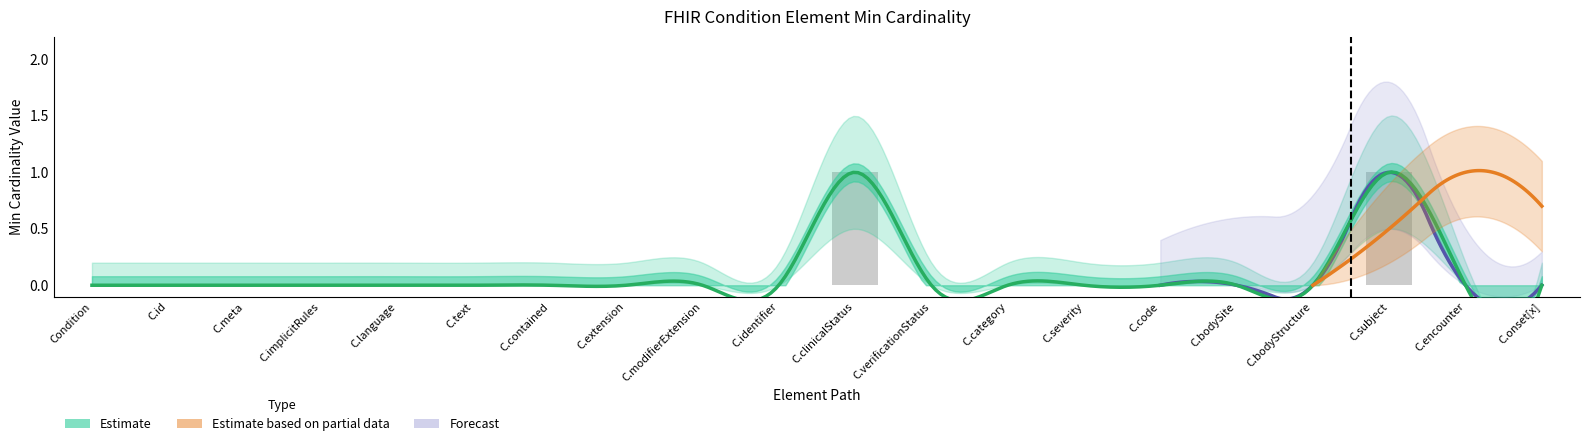

List the labels in order of value, largest first.

C.clinicalStatus, C.subject, Condition, C.id, C.meta, C.implicitRules, C.language, C.text, C.contained, C.extension, C.modifierExtension, C.identifier, C.verificationStatus, C.category, C.severity, C.code, C.bodySite, C.bodyStructure, C.encounter, C.onset[x]